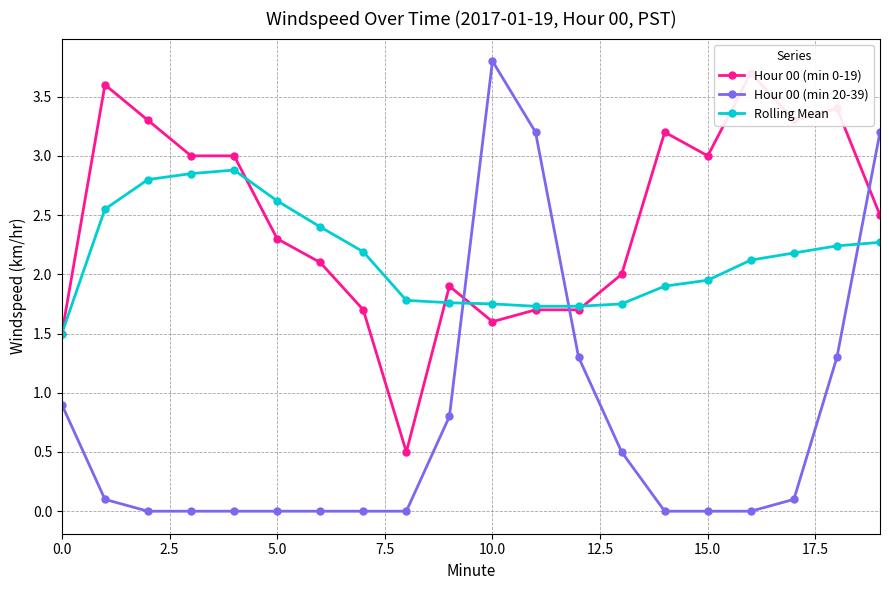

Which category has the highest value in the Hour 00 (min 20-39) series?

10.0